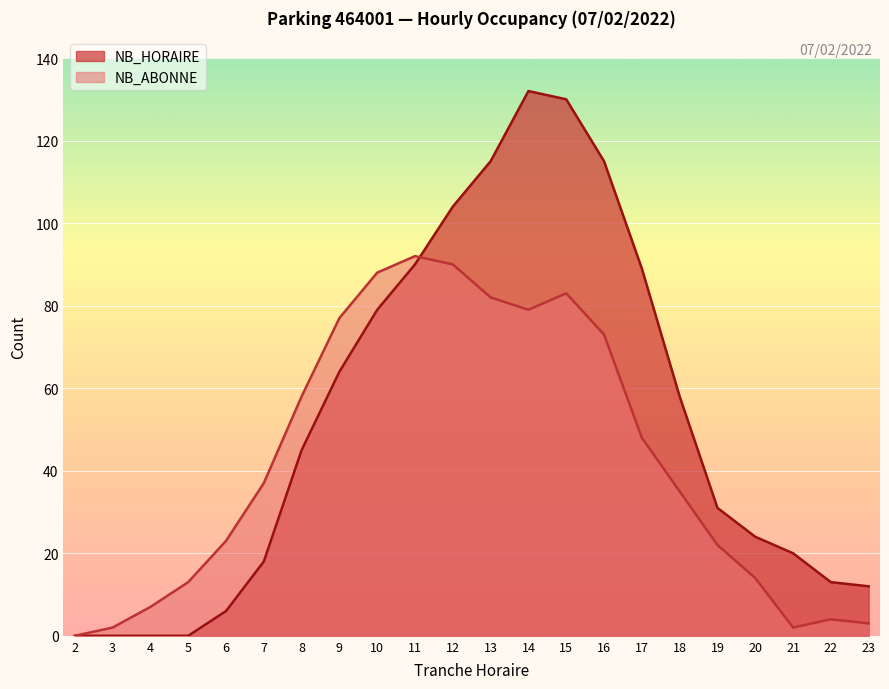

What is the value of the NB_HORAIRE point at the 15th from the left?

115